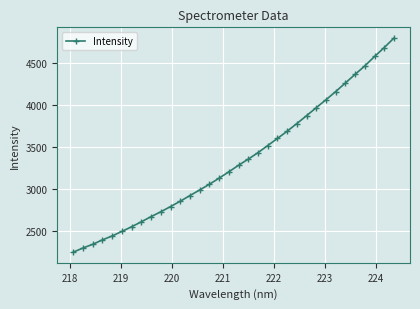

What is the value of the 34th point from the left?

4799.1